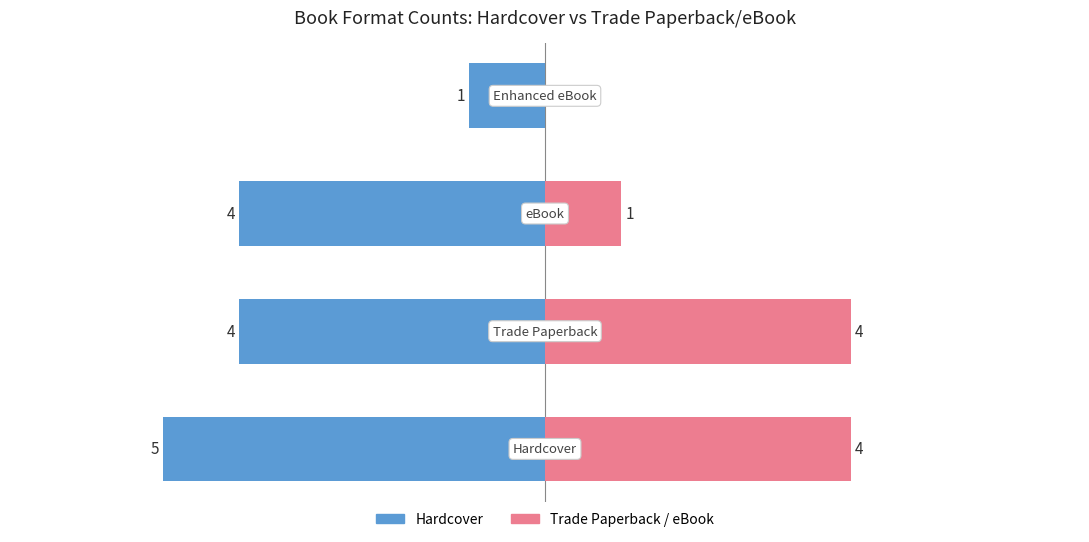

Where does the Hardcover series first go above -4?

3